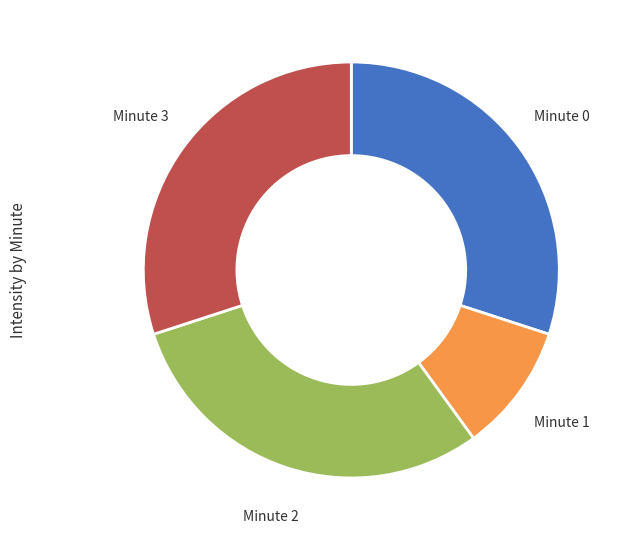

Approximately how many times larger is the value at Minute 2 compared to Minute 0?

1.0